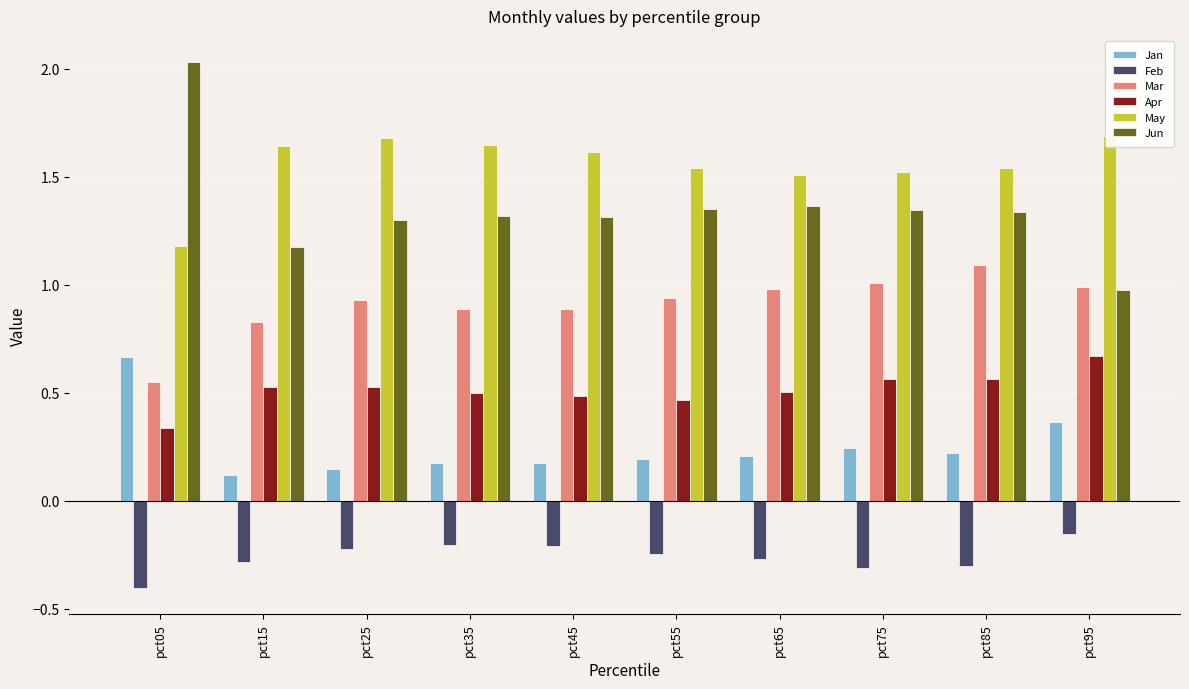

Is the value of May at pct55 greater than the value of Feb at pct15?

Yes